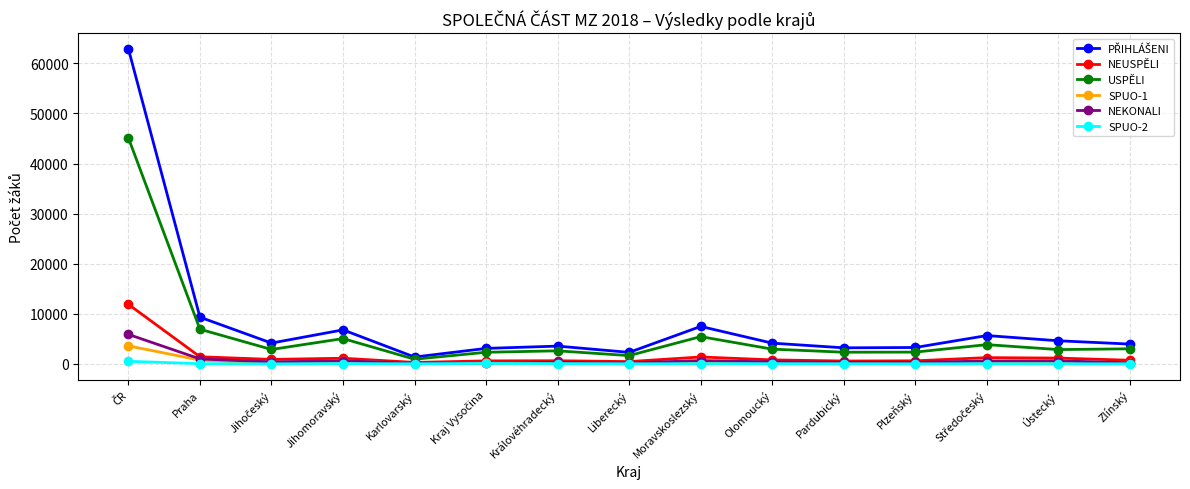

What is the value of the NEUSPĚLI point at the 7th from the left?

623